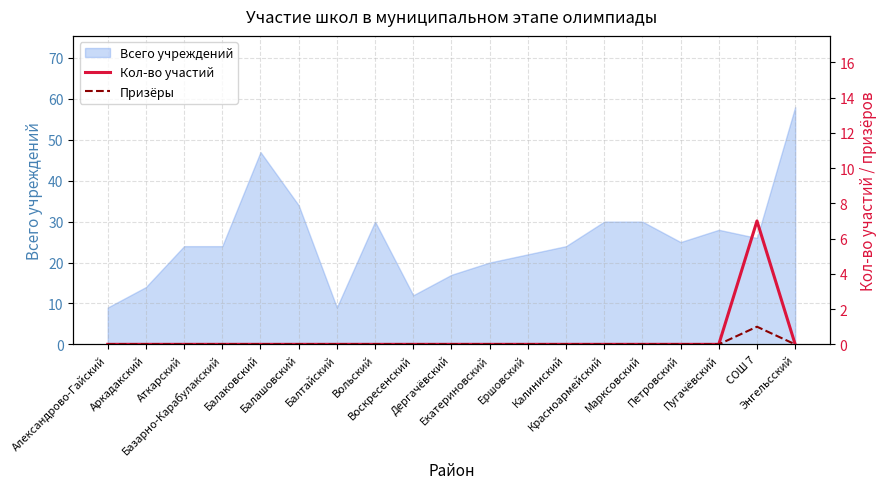

True or false: Призёры has more than 1 interior local peaks.

False